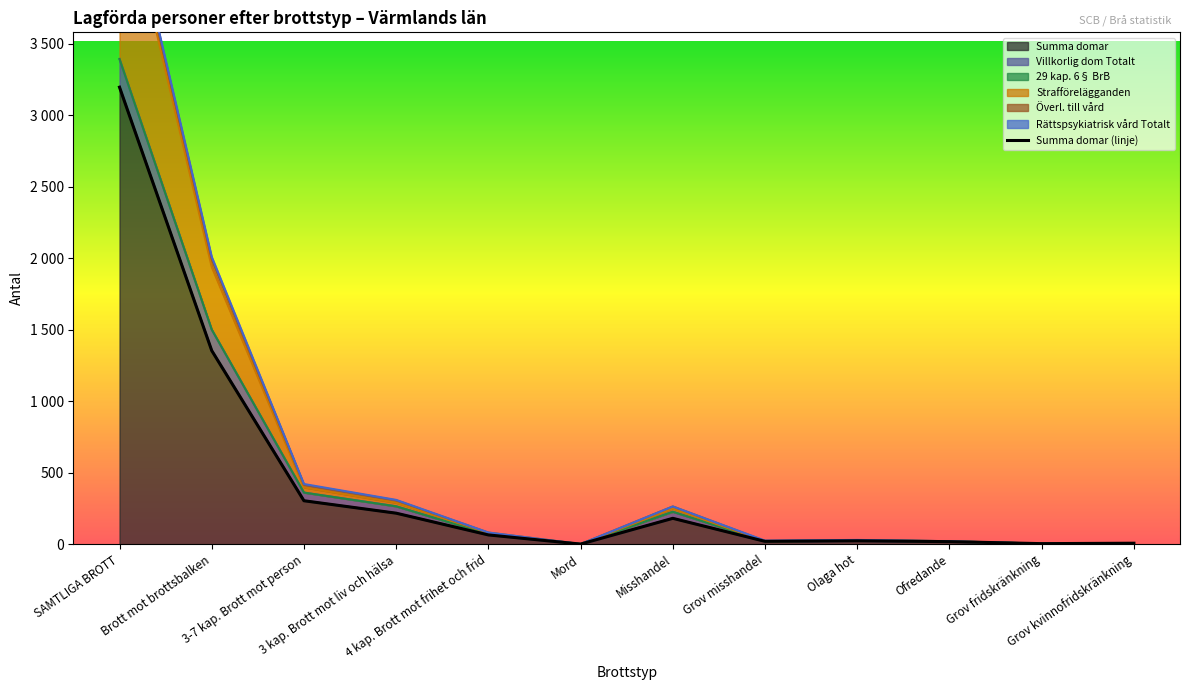

List the labels in order of value, smallest first.

Mord, Grov fridskränkning, Grov kvinnofridskränkning, Ofredande, Grov misshandel, Olaga hot, 4 kap. Brott mot frihet och frid, Misshandel, 3 kap. Brott mot liv och hälsa, 3-7 kap. Brott mot person, Brott mot brottsbalken, SAMTLIGA BROTT